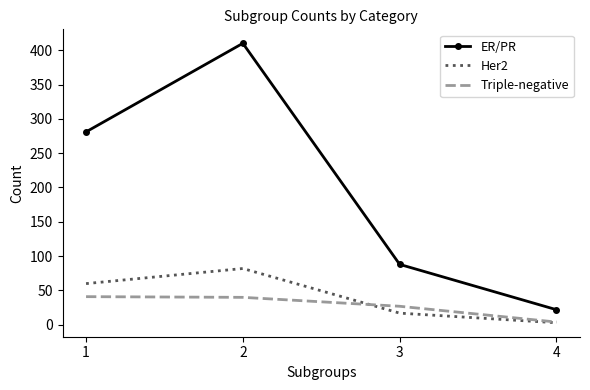

List the series in order of their peak value, lowest first.

Triple-negative, Her2, ER/PR